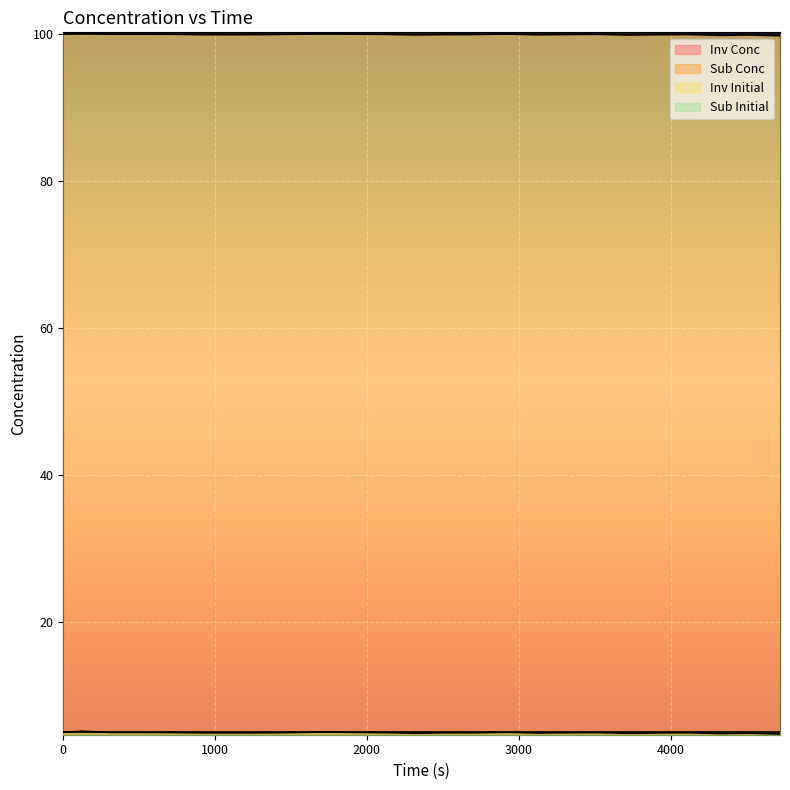

True or false: Inv Conc and Sub Conc intersect in this chart.

False